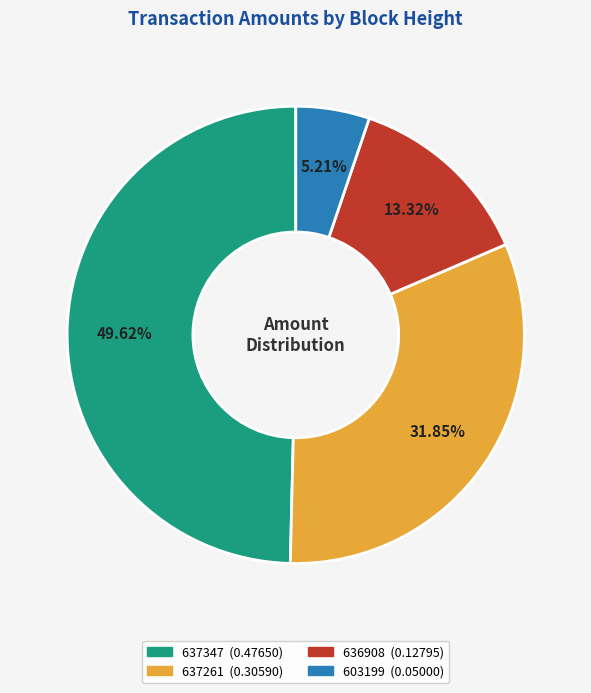

Which slice is the smallest?

603199